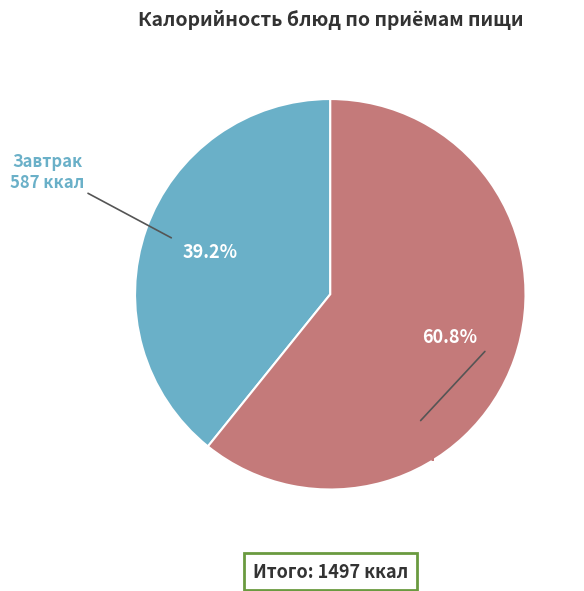

Does any single category account for the majority?

Yes